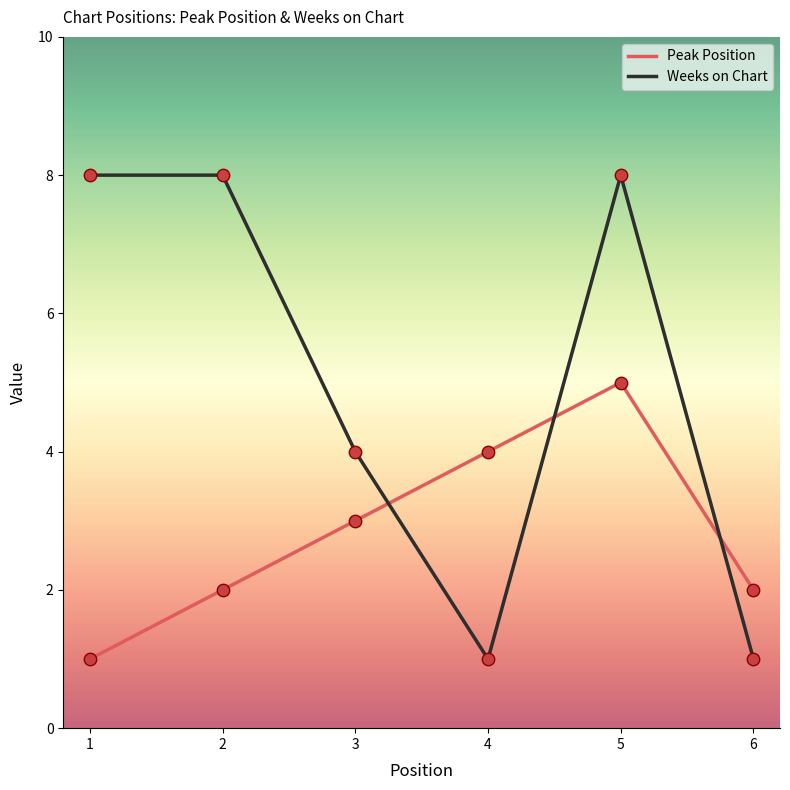

Which series changed the most between 2 and 6?

Weeks on Chart